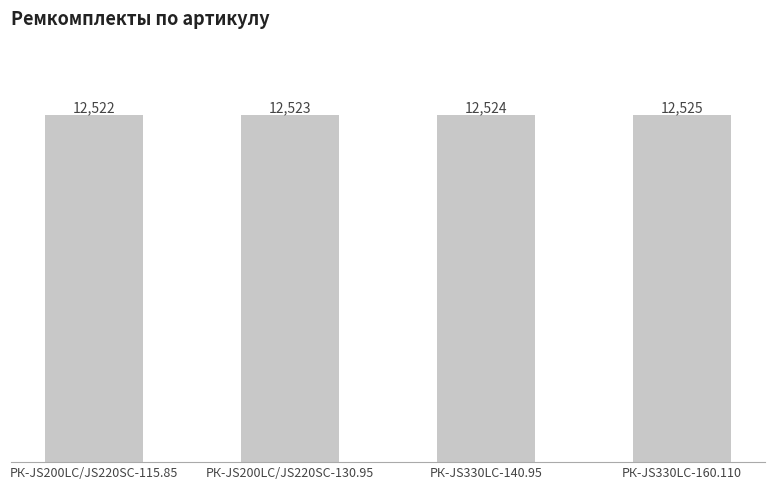

What is the difference between the values at РК-JS200LC/JS220SC-115.85 and РК-JS330LC-160.110?

3